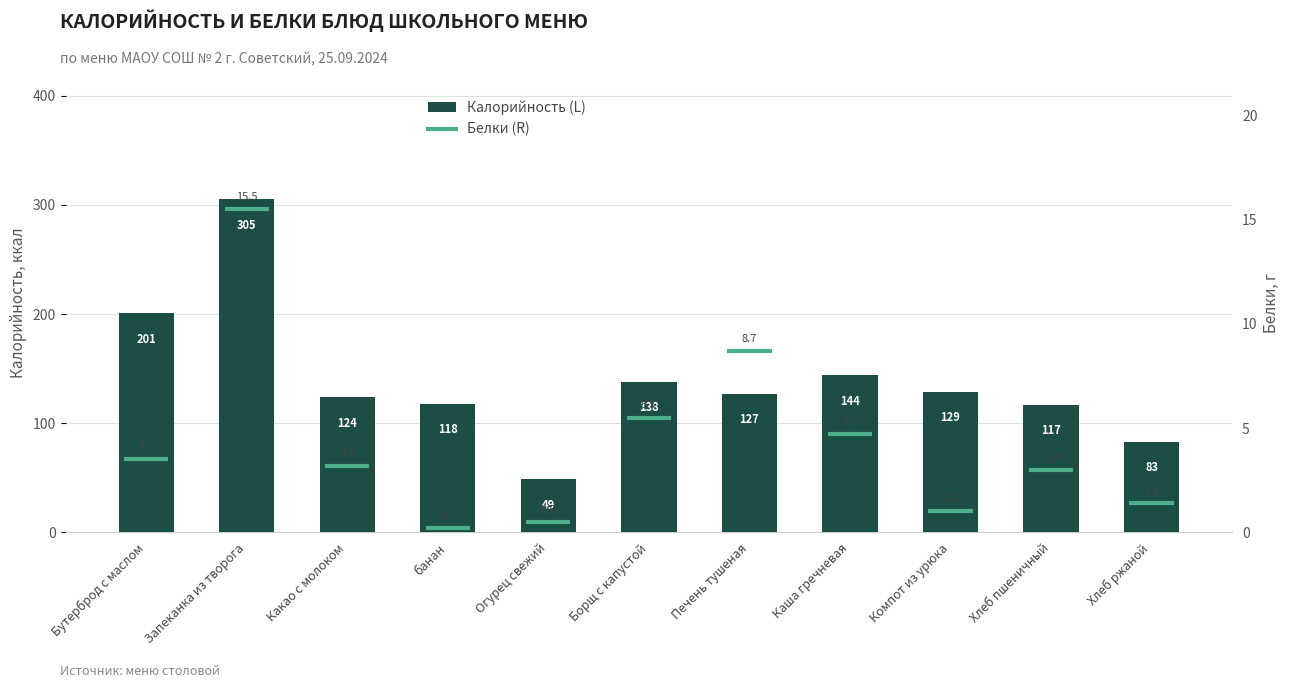

Between Запеканка из творога and Хлеб ржаной, which is larger?

Запеканка из творога